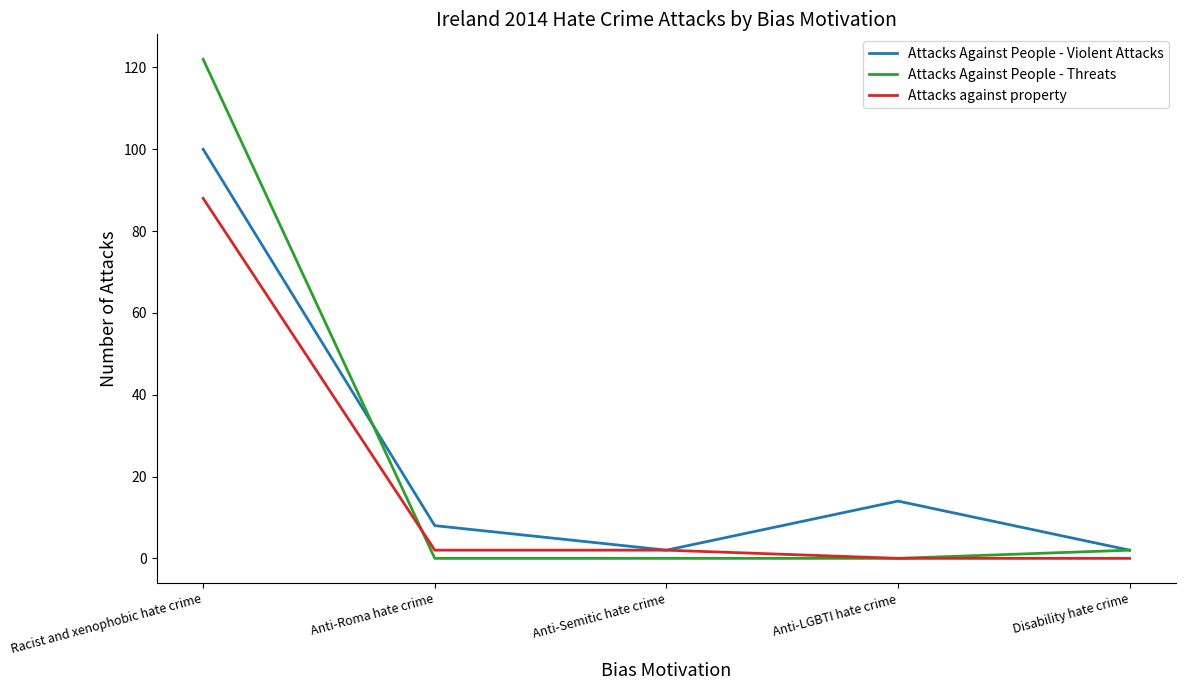

At how many categories does at least one series exceed 5?

3